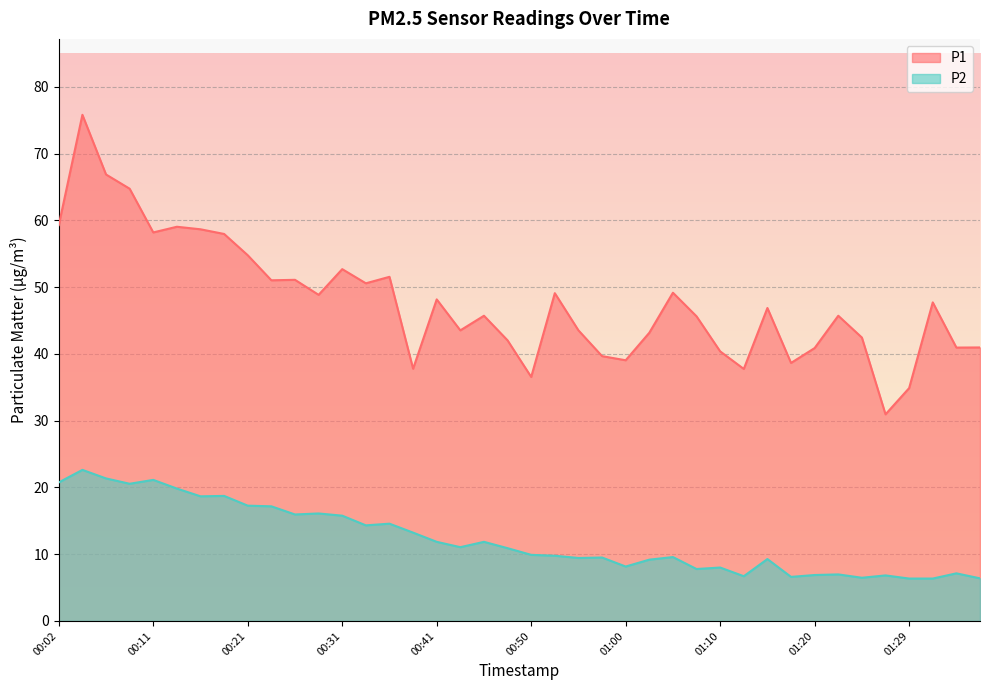

Rank the series by their maximum value, from lowest to highest.

P2, P1